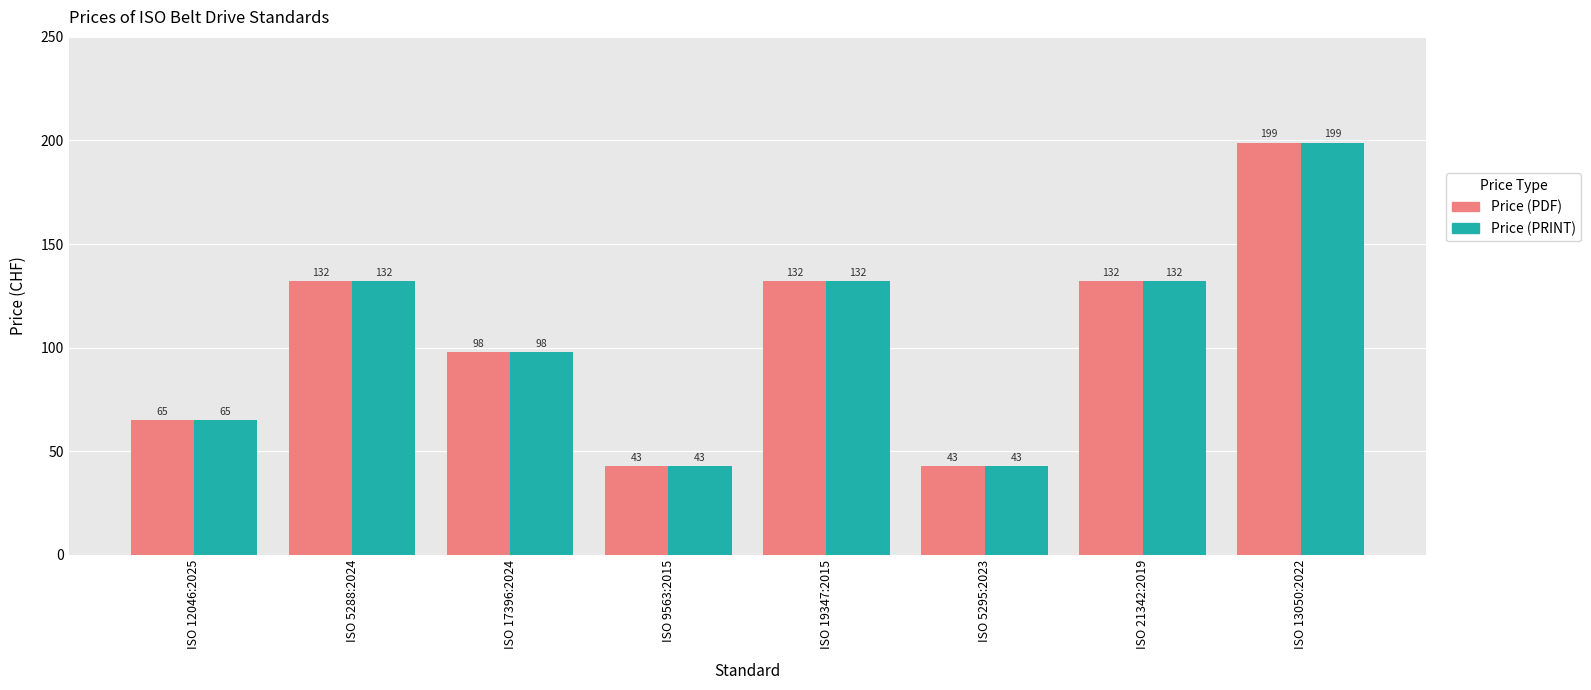

What is the average value of the Price (PRINT) series?

106